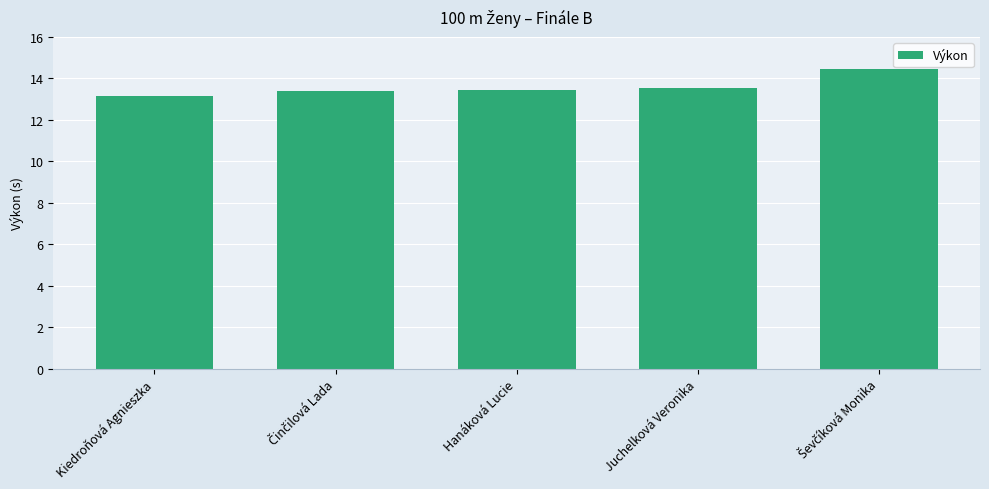

What is the label of the 4th bar from the left?

Juchelková Veronika